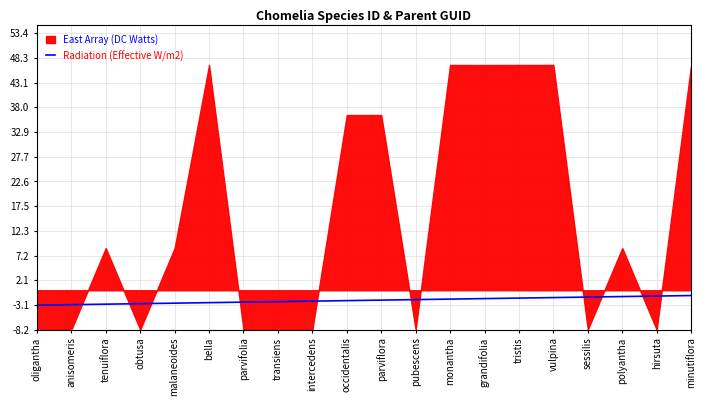

The value of Radiation (Effective W/m2) at tristis is -1.6. True or false?

True